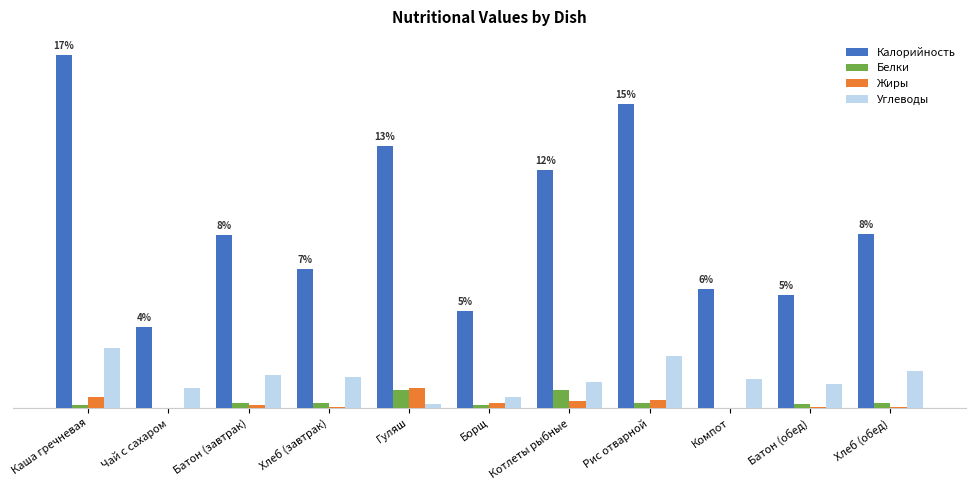

What are all the series names shown in the legend?

Калорийность, Белки, Жиры, Углеводы